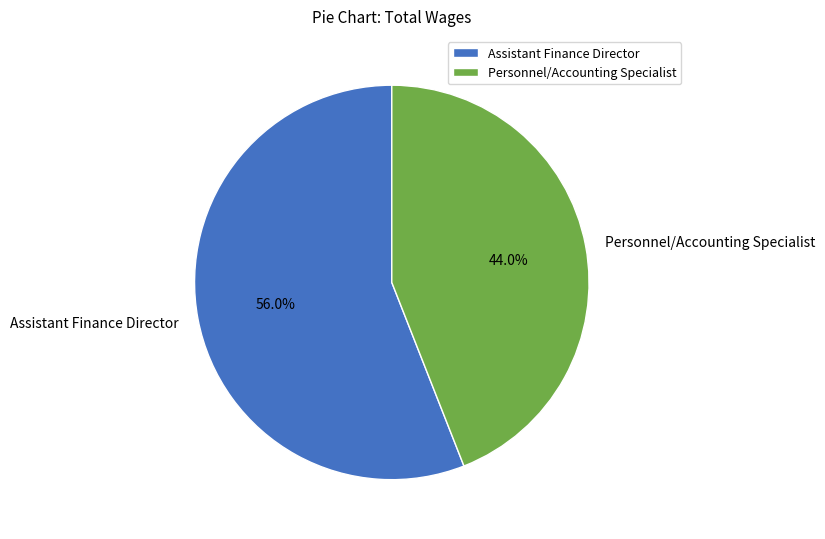

Does Personnel/Accounting Specialist represent more than half of the total?

No